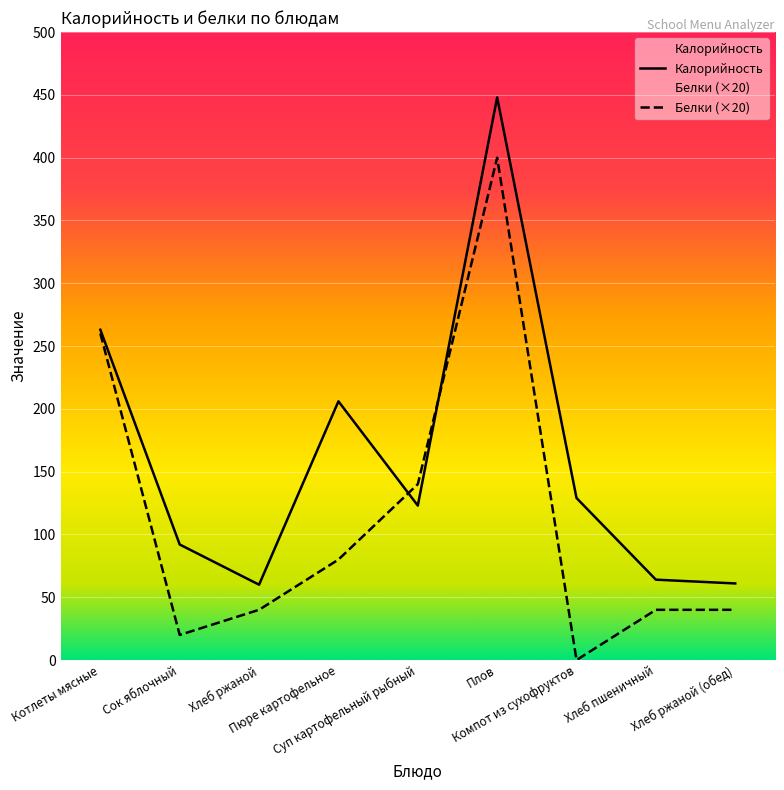

What is the label of the 2nd point from the right?

Хлеб пшеничный